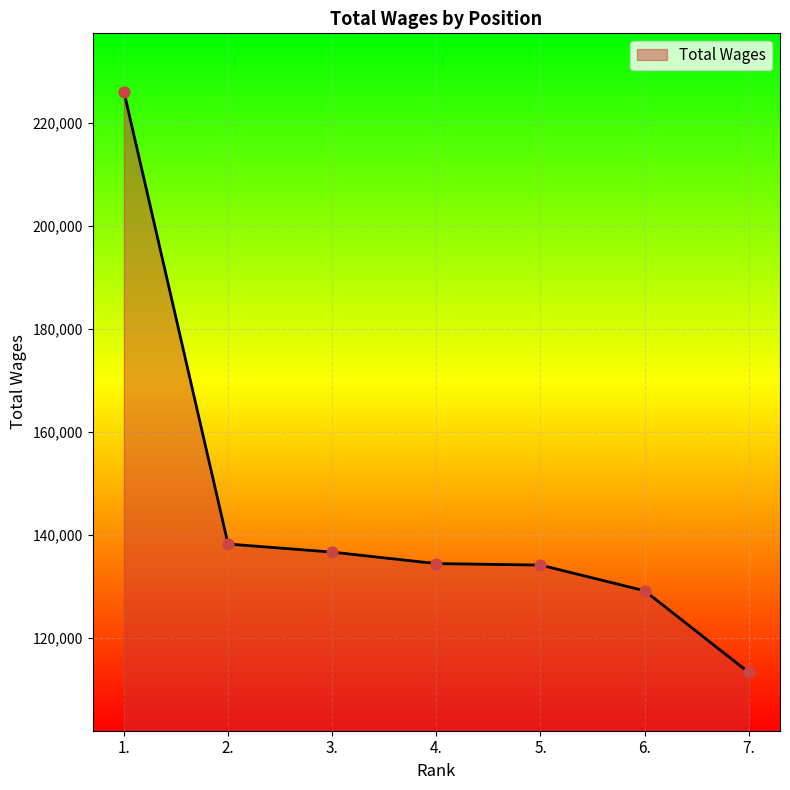

Which has a higher value, 1. or 5.?

1.